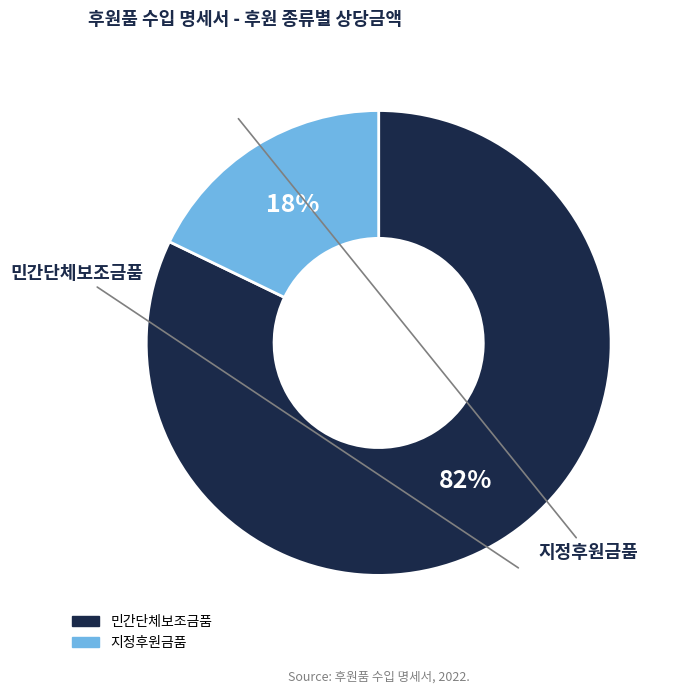

To the nearest percent, what is the difference between the largest and smallest slice percentages?

64%